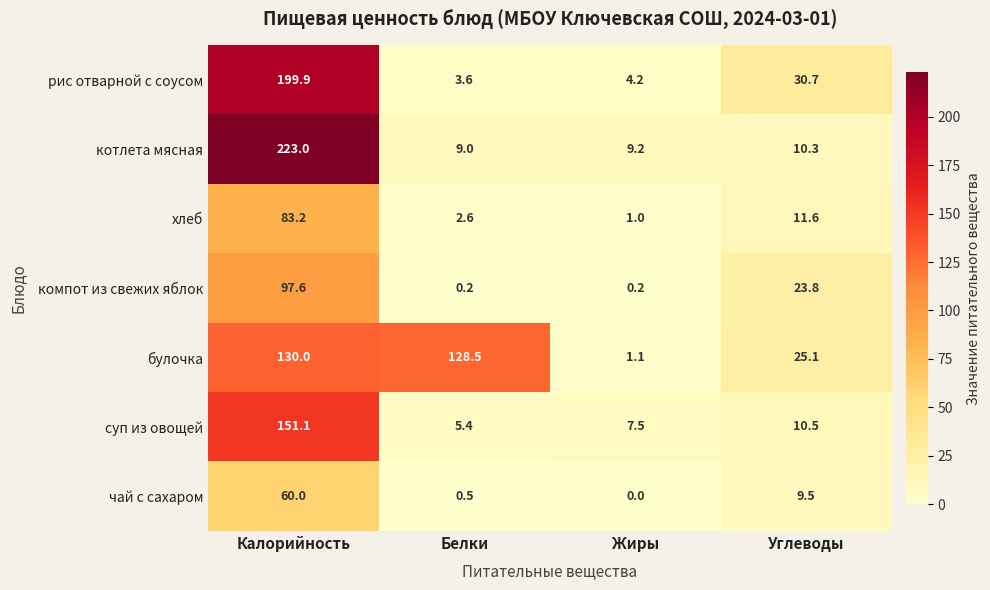

How many values in the рис отварной с соусом series are below 30?

2